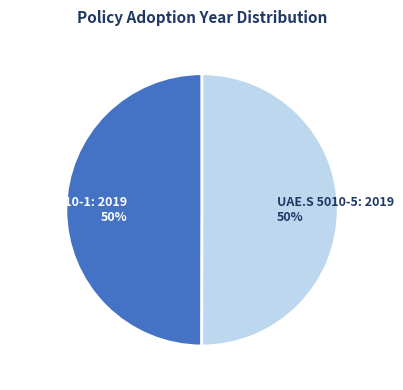

Is it true that UAE.S 5010-5: 2019 50% is 59% of the pie?

False